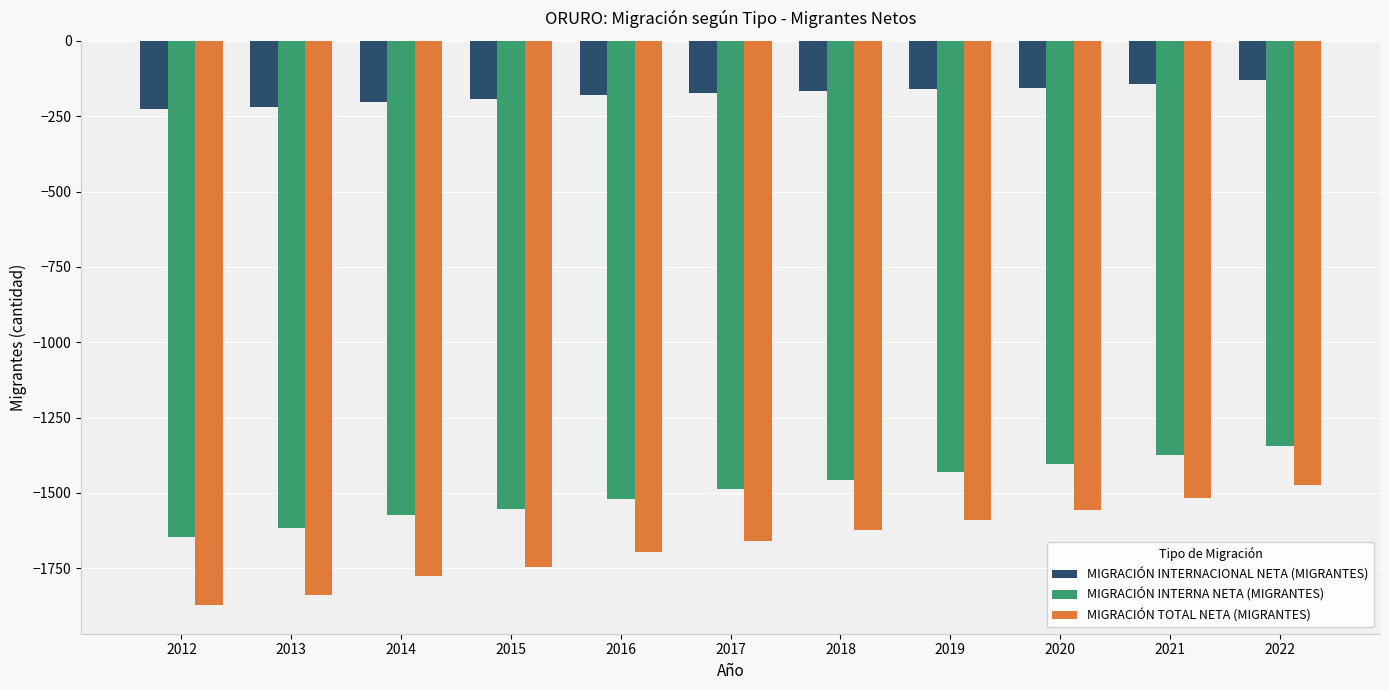

What is the sum of the MIGRACIÓN INTERNACIONAL NETA (MIGRANTES) values at 2022 and 2016?

-309